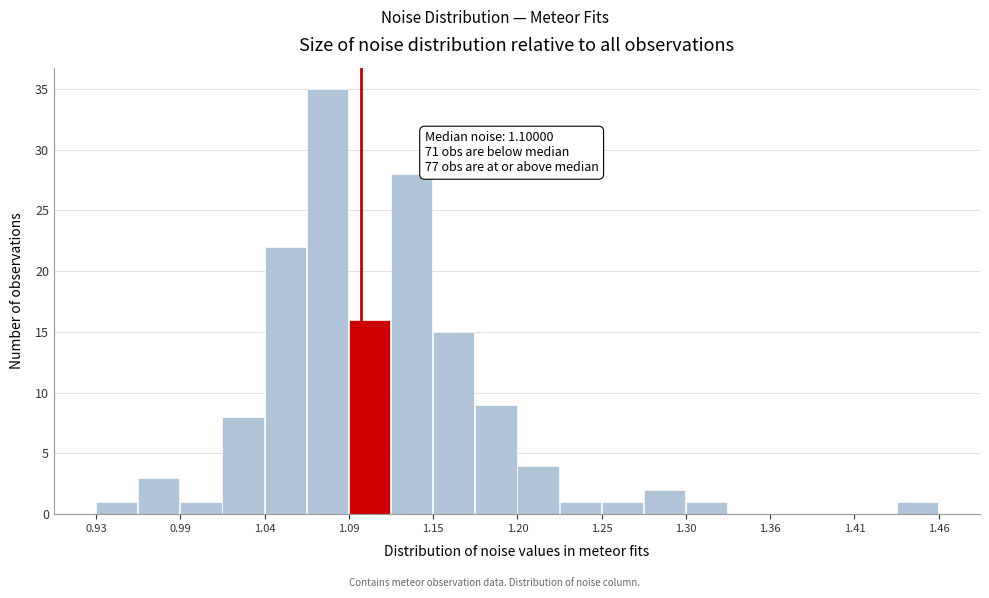

Read against the x-axis, roughly where is the centre of the tallest bar?

1.08